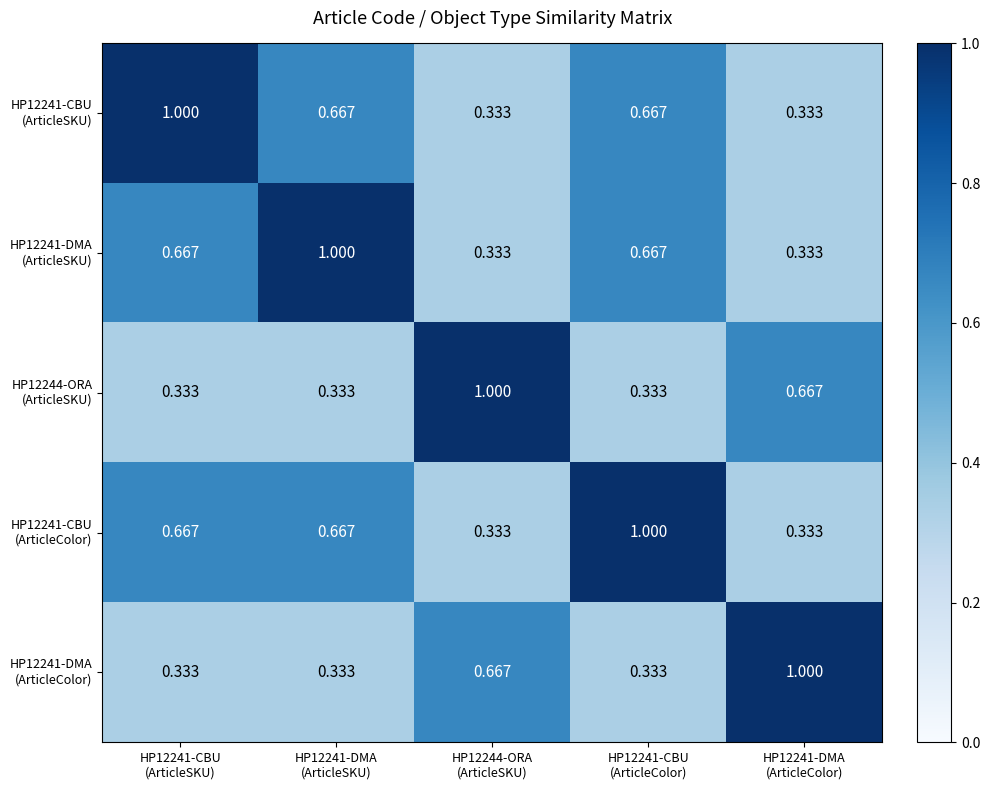

Count the number of data series in this chart.

5